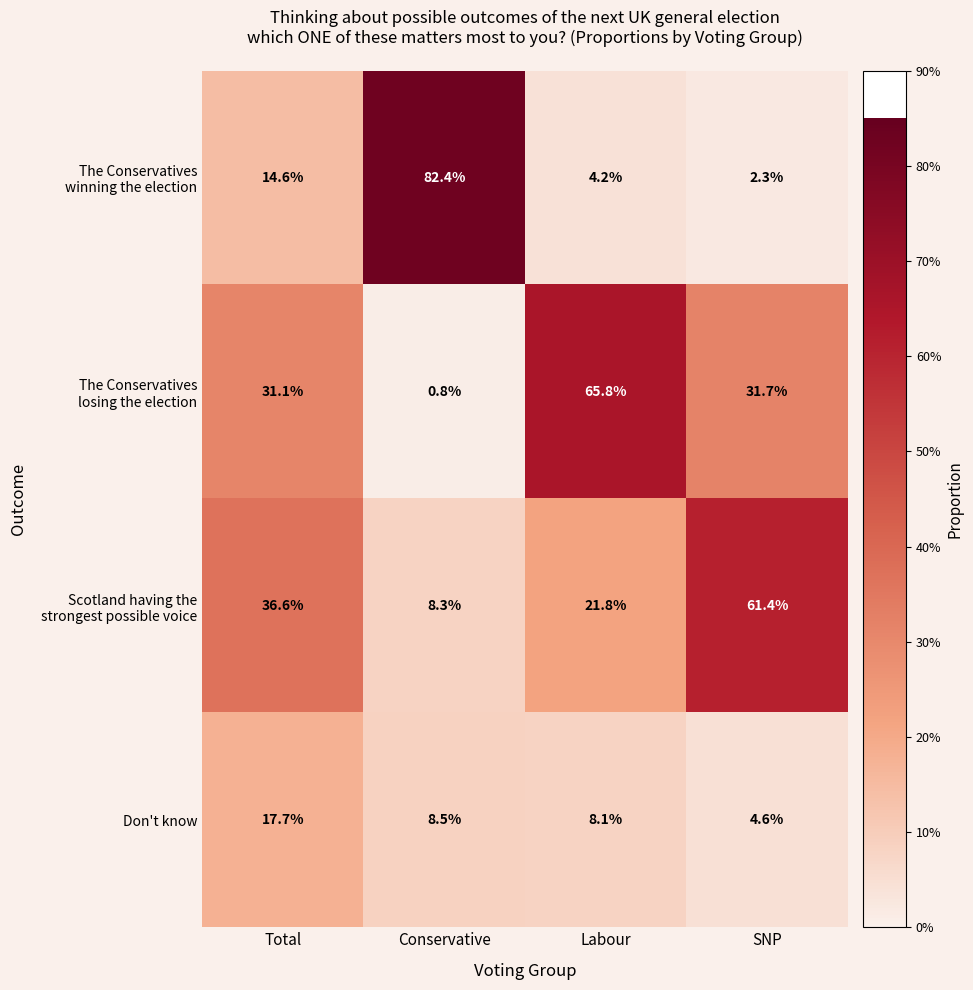

At how many categories does at least one series exceed 14?

4